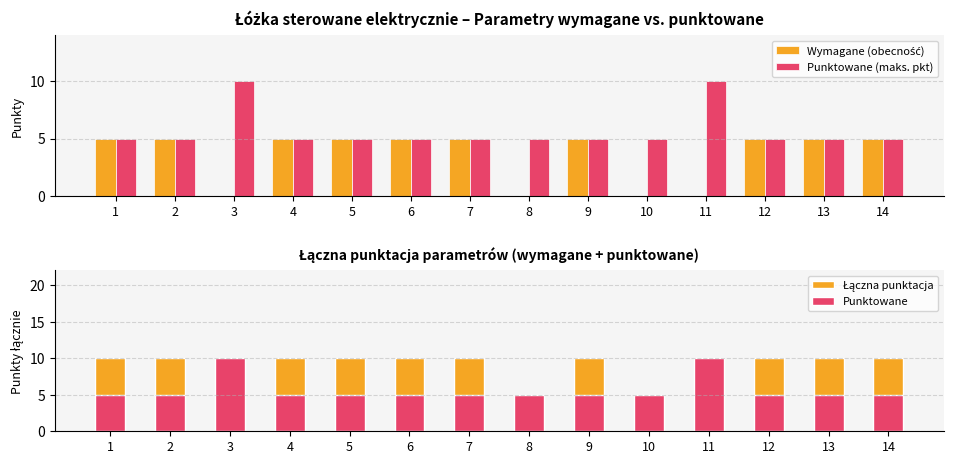

What is the total value across all series at 11?

30